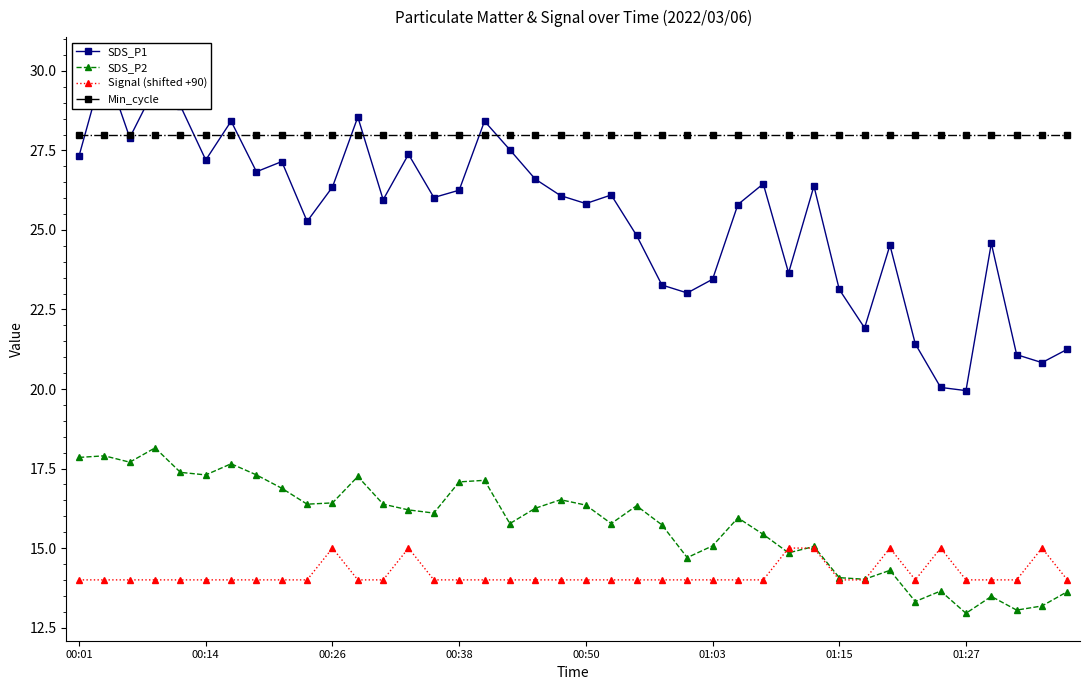

True or false: SDS_P2 and Min_cycle intersect in this chart.

False